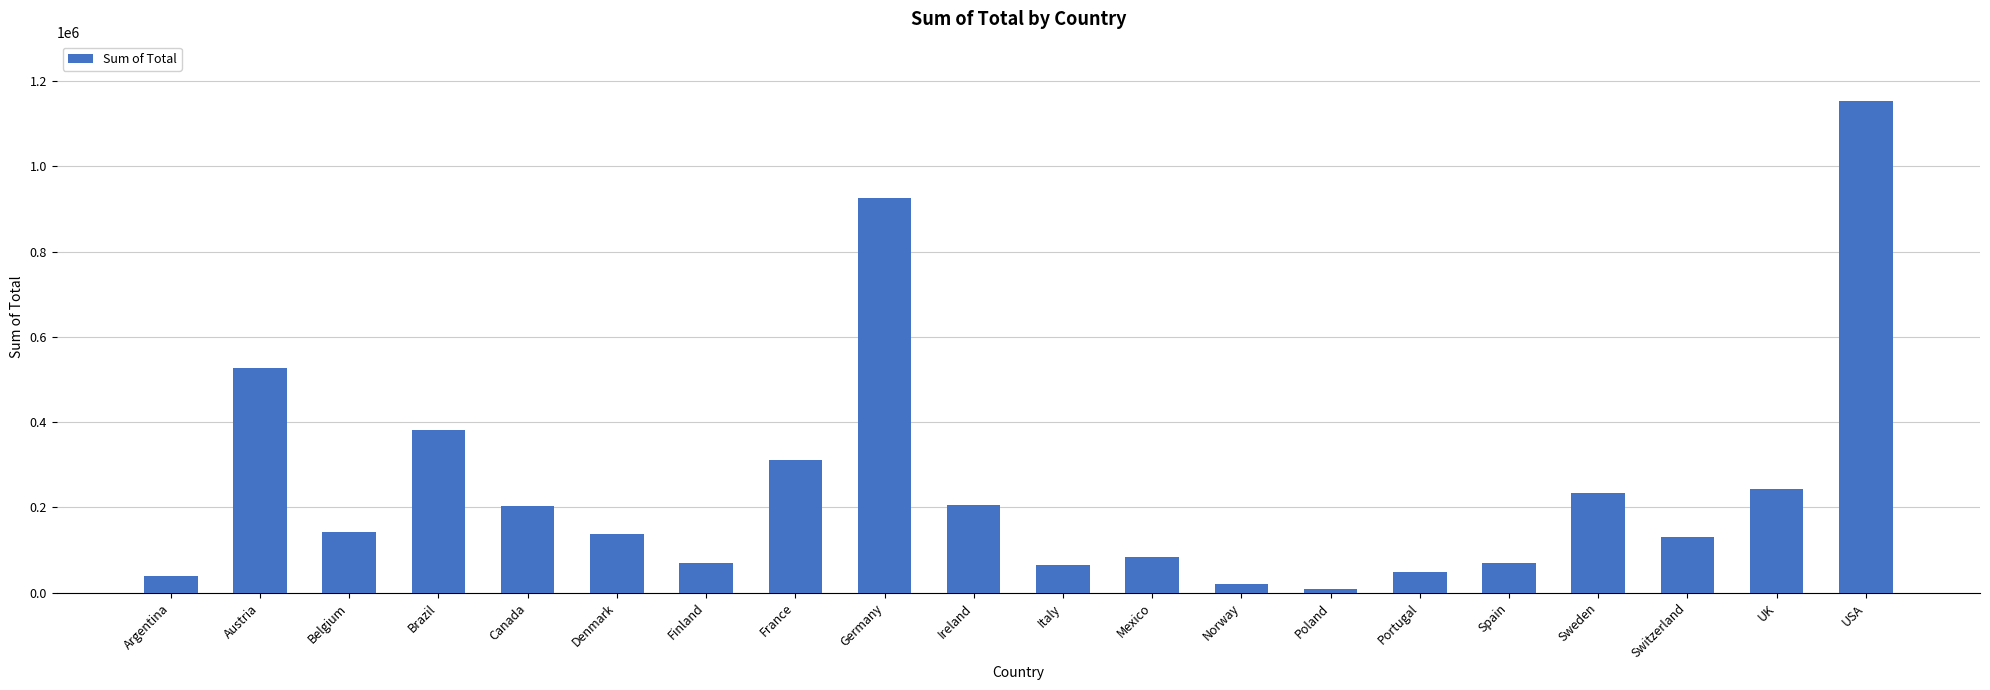

What is the average value?

250179.5